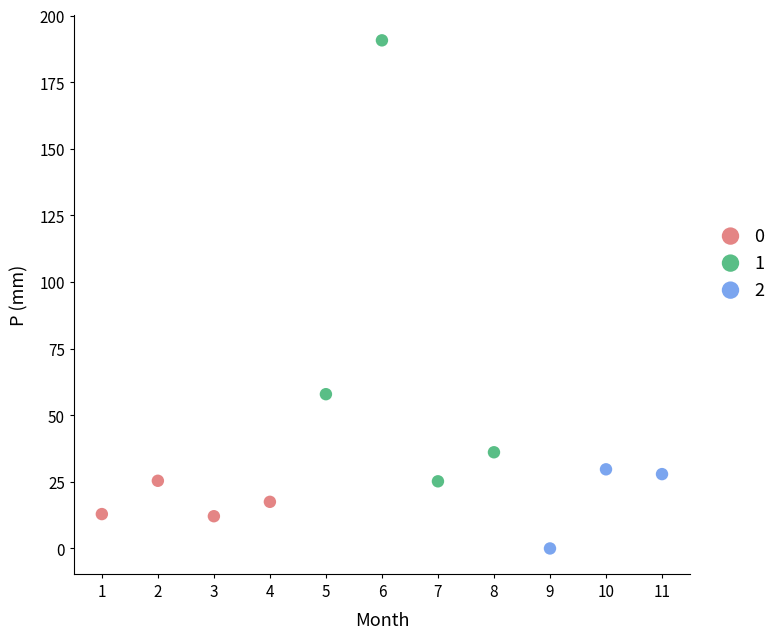

Which series contains the lowest Y value?

2